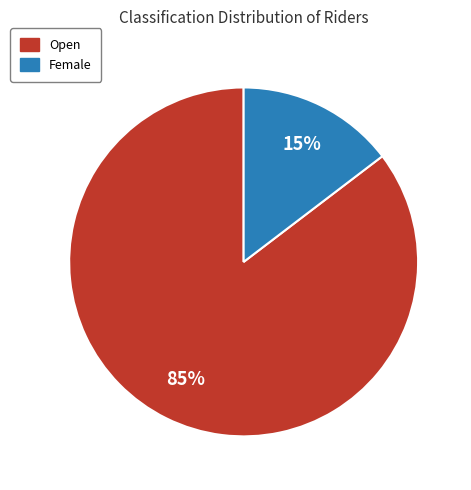

Combined, do Open and Female account for over 50%?

Yes